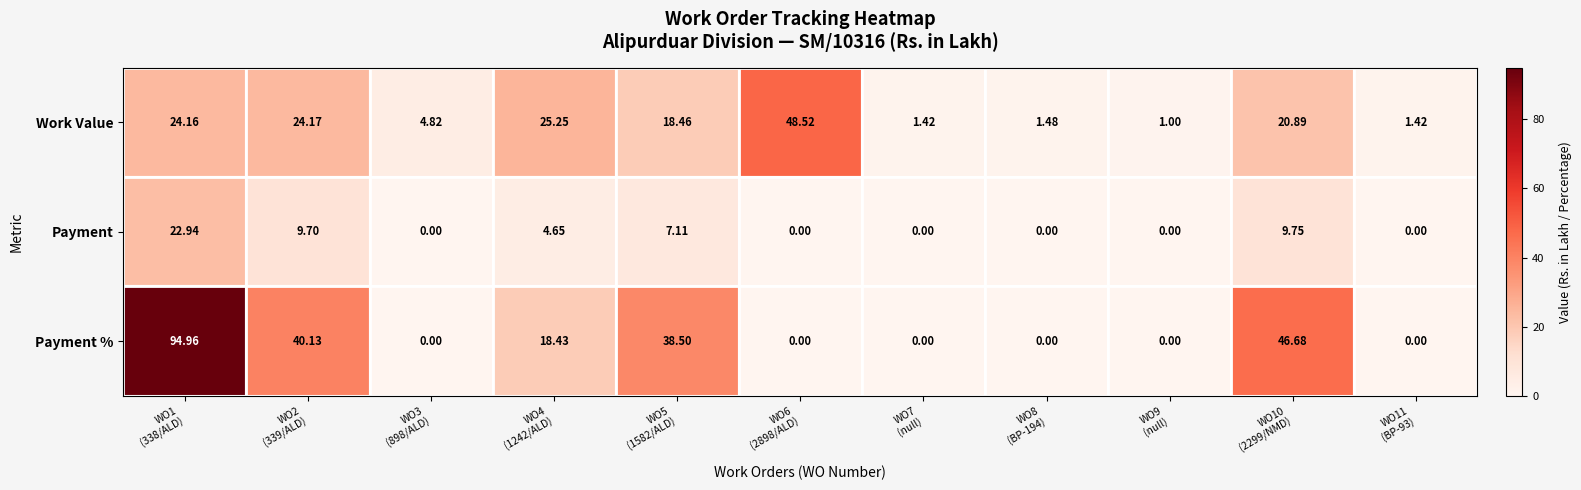

Which series has the largest total across all categories?

Payment %